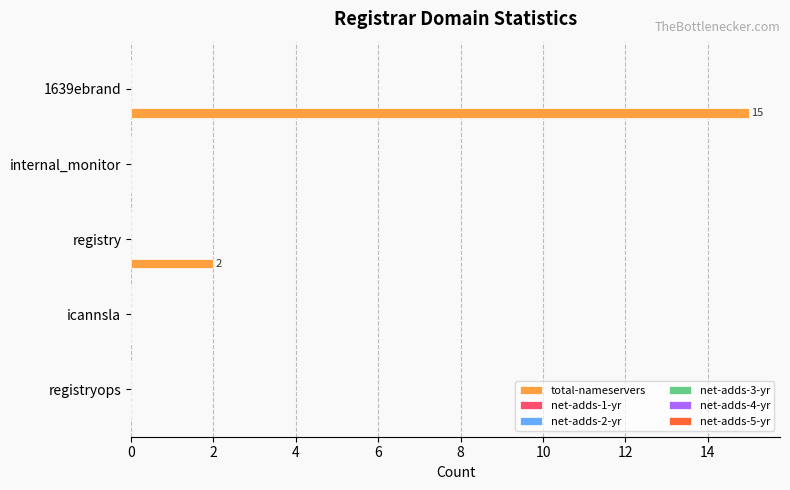

What is the sum of all values?

17